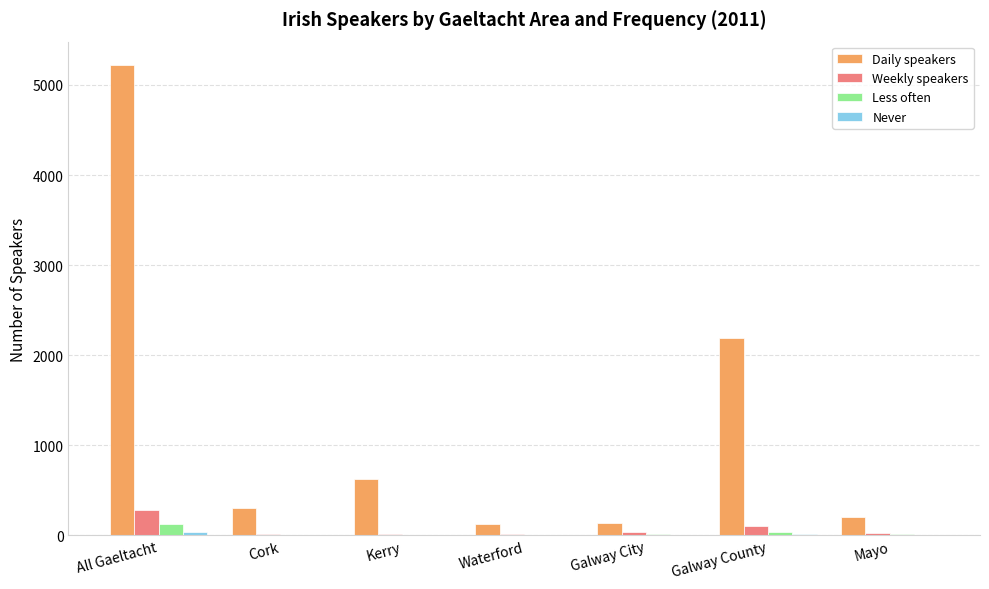

True or false: Daily speakers has a value of 546 at Cork.

False